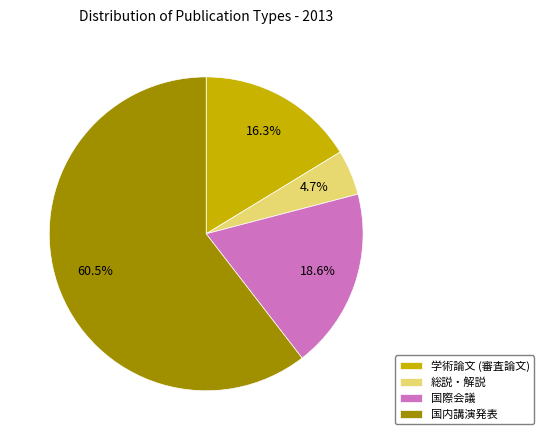

Is there any slice that represents more than half of the pie?

Yes